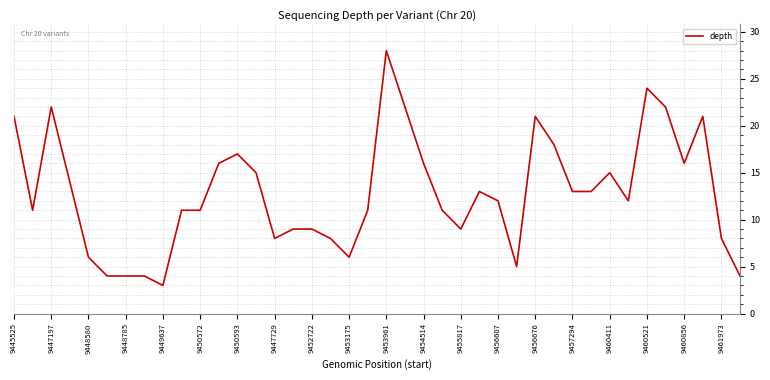

What is the maximum value shown in the chart?

28